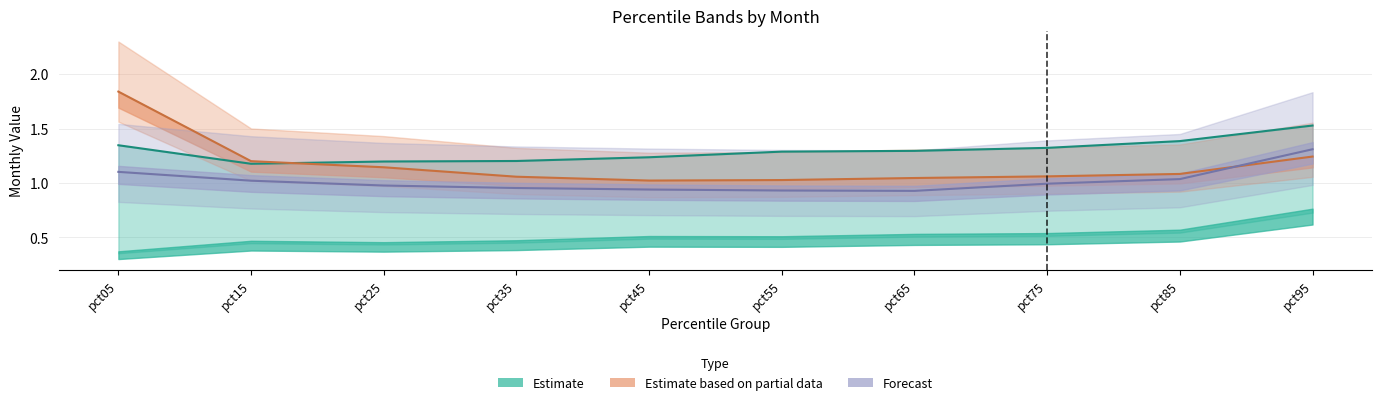

True or false: Aug has a value of 0.3 at pct05.

False